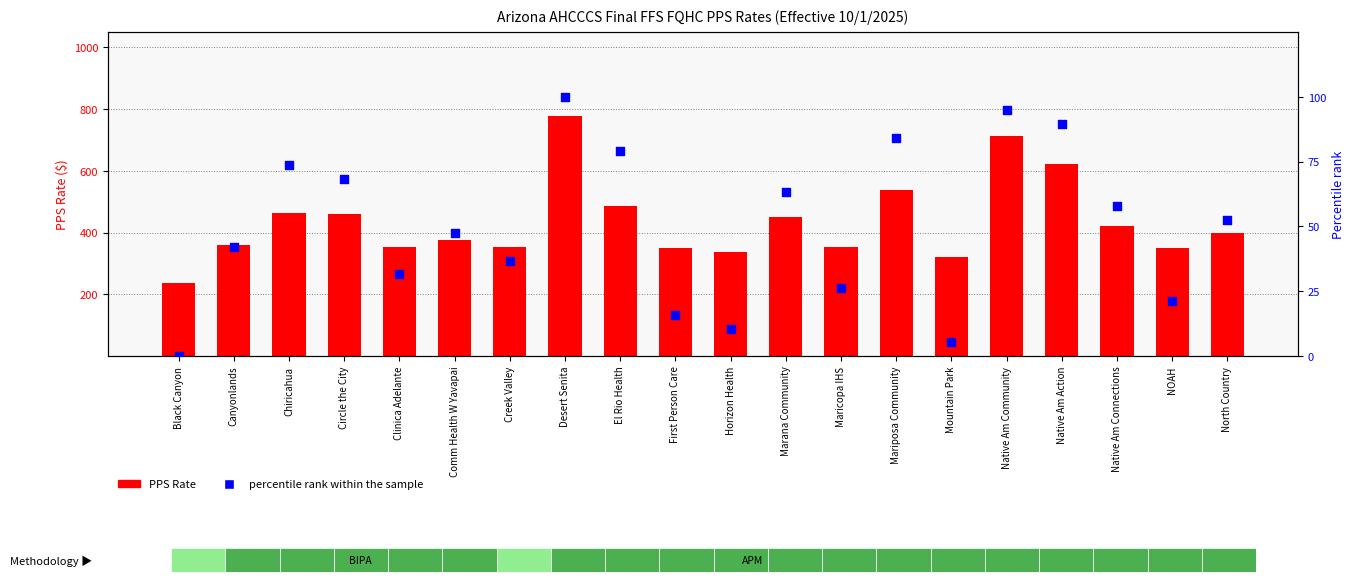

Which series reaches the maximum Y coordinate?

PPS Rate